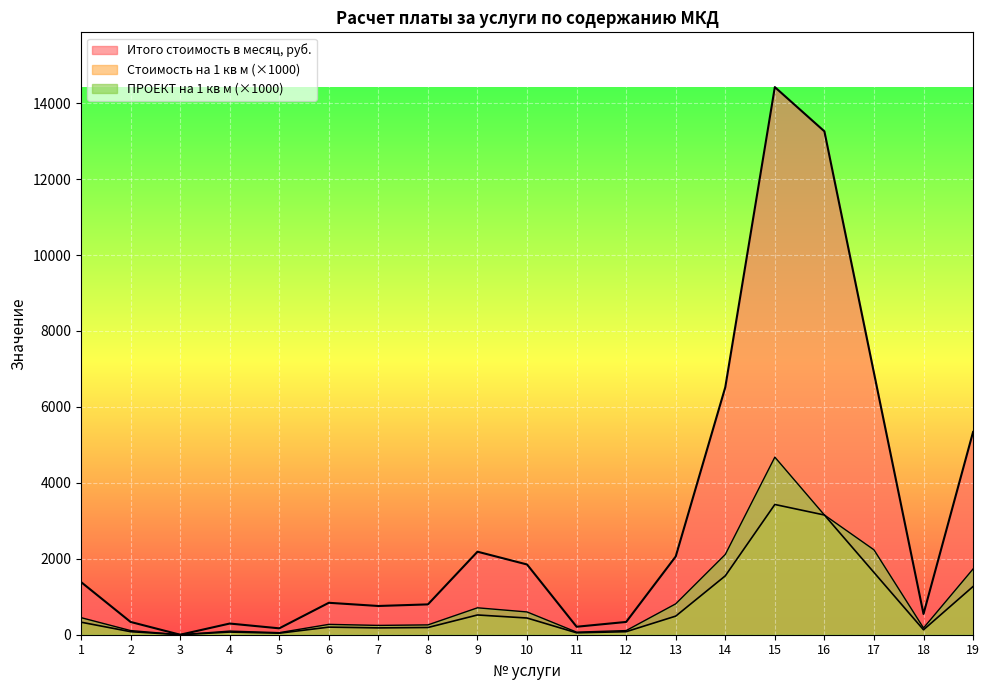

The Стоимость на 1 кв м общ. пл. series shows 210.7 at 18. True or false?

False